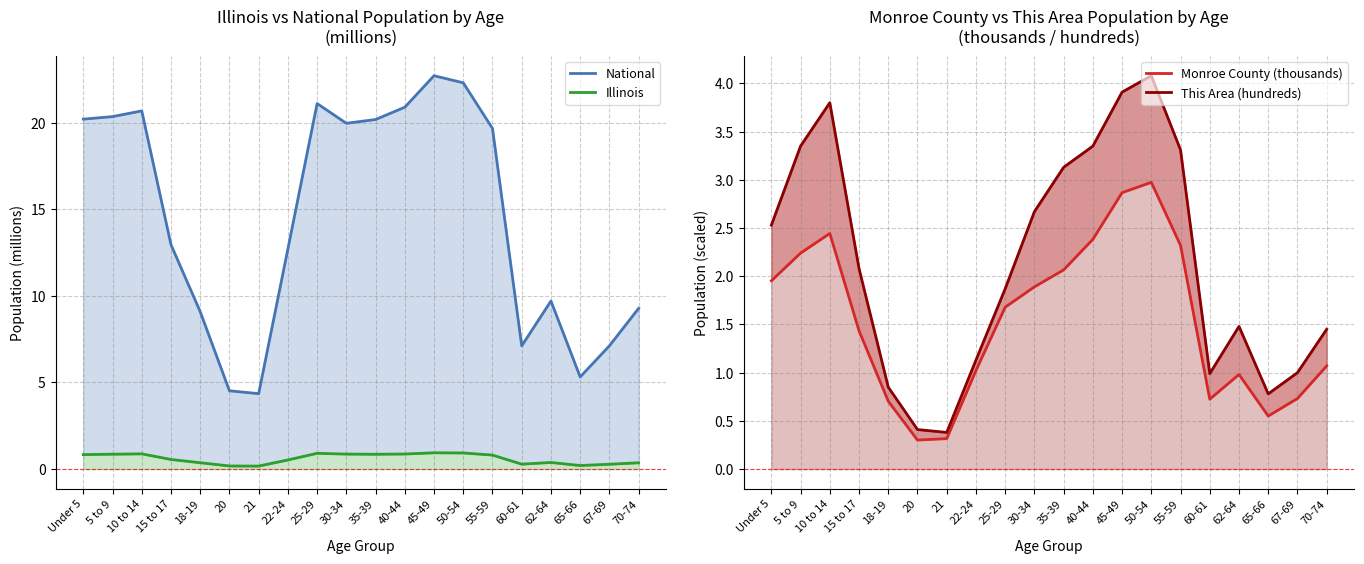

What is the spread (max minus min) of values at 5 to 9?

19.5